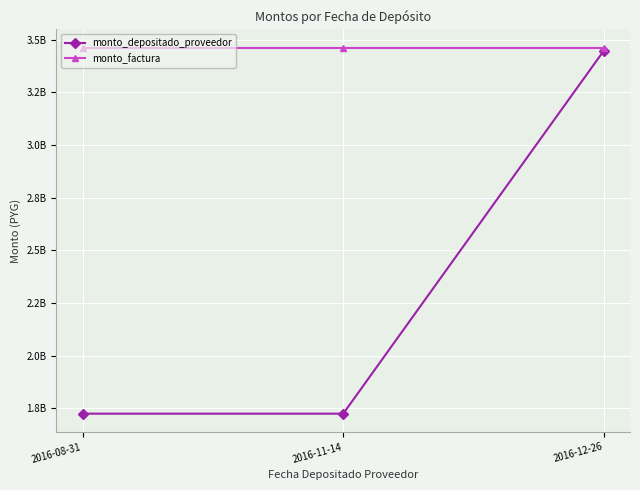

What is the maximum value shown in the chart?

3463155630